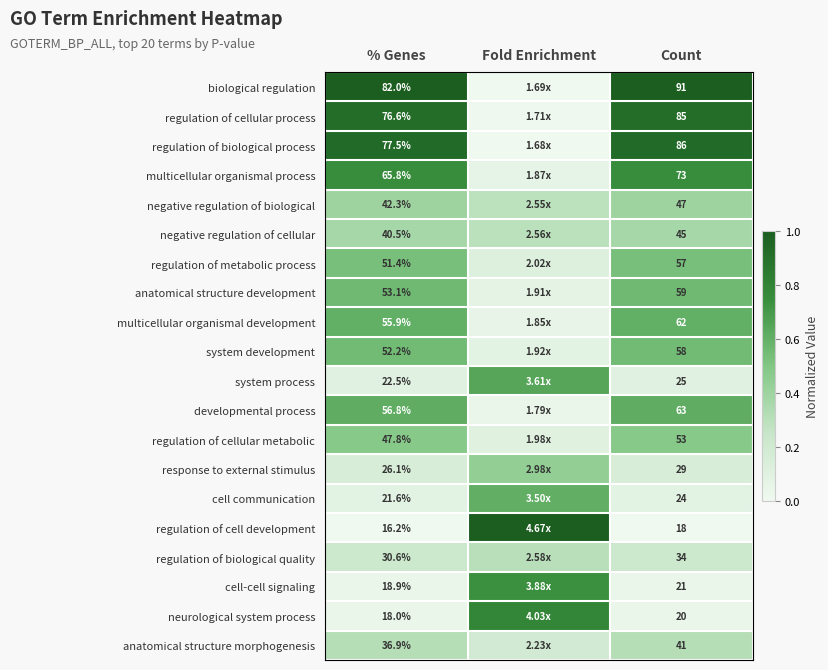

Count the number of data series in this chart.

20